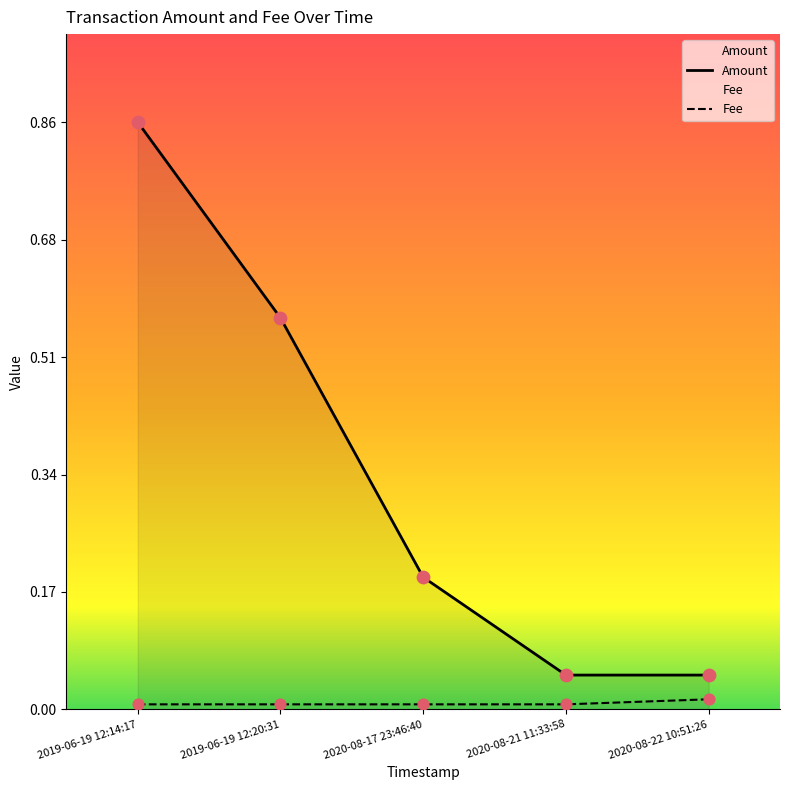

Which series reaches the maximum Y coordinate?

Amount